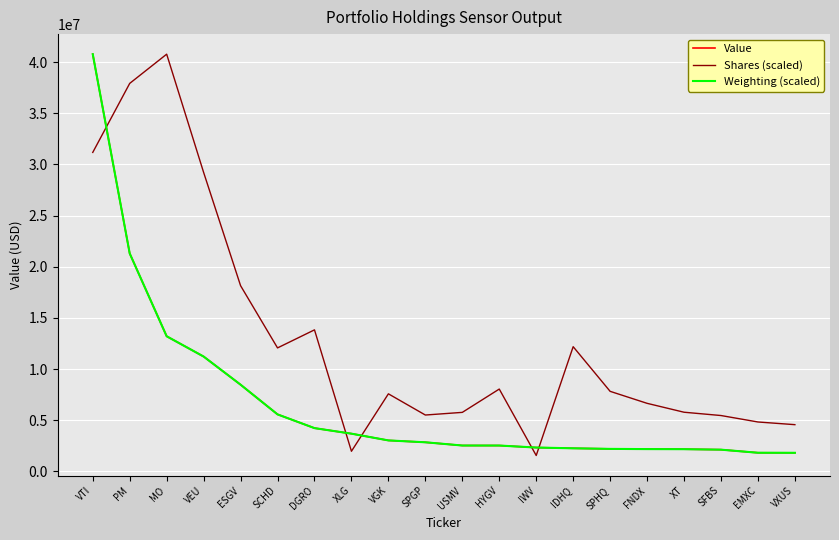

True or false: Value and Shares (scaled) cross at least once.

True